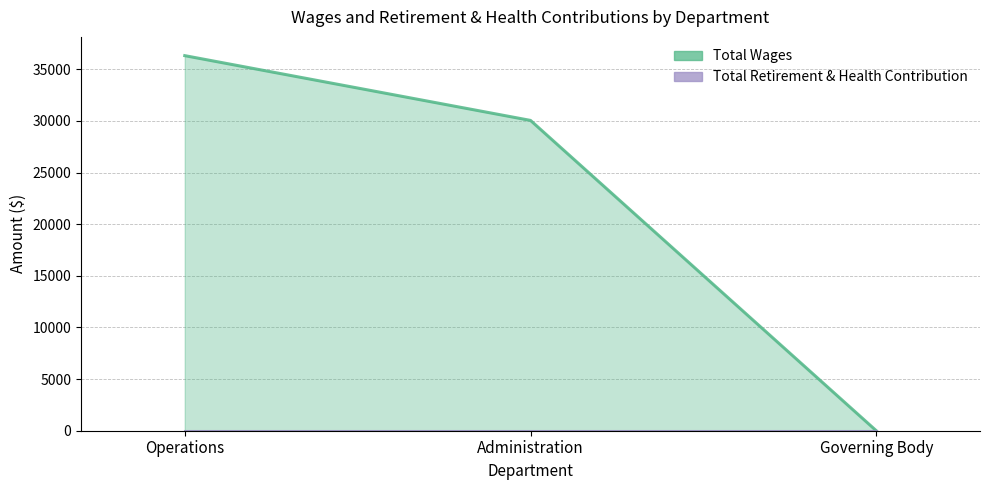

What is the maximum value shown in the chart?

36328